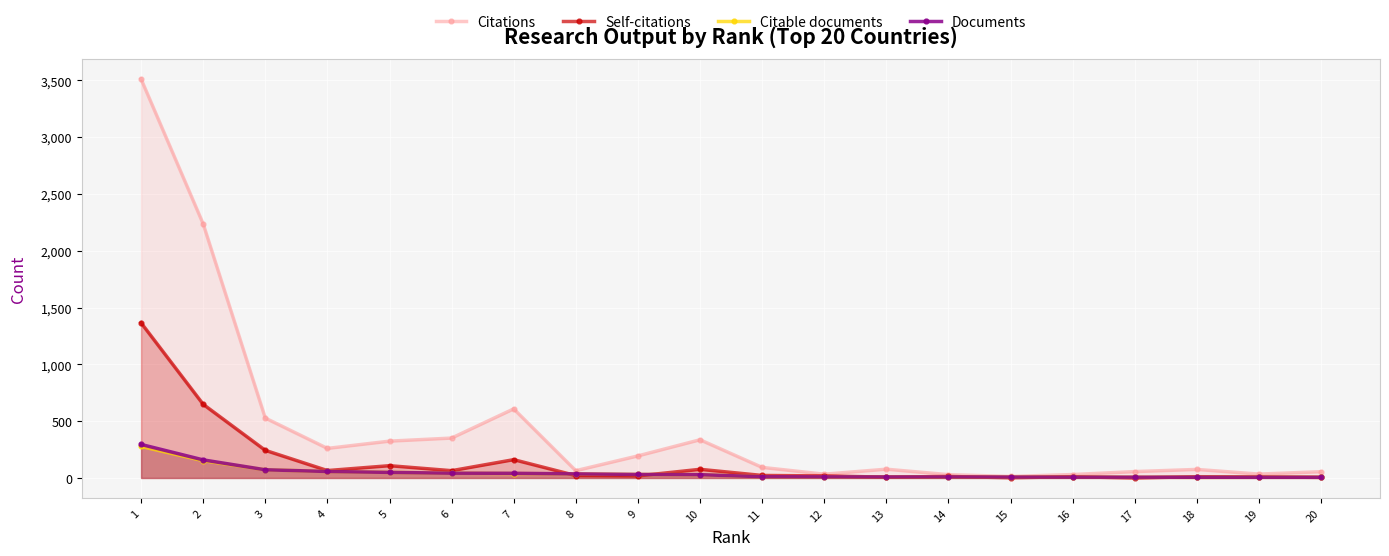

Reading left to right, extract all data points from this chart.

Citations: 3511	2236	527	260	324	351	608	64	194	336	93	33	77	29	13	30	56	75	34	55
Self-citations: 1365	648	243	65	108	64	161	21	18	76	22	18	7	13	2	11	0	11	9	5
Citable documents: 277	152	72	57	49	42	39	36	31	29	11	10	9	8	8	7	7	5	6	6
Documents: 295	159	72	57	49	42	41	36	31	29	11	10	9	9	8	7	7	6	6	6